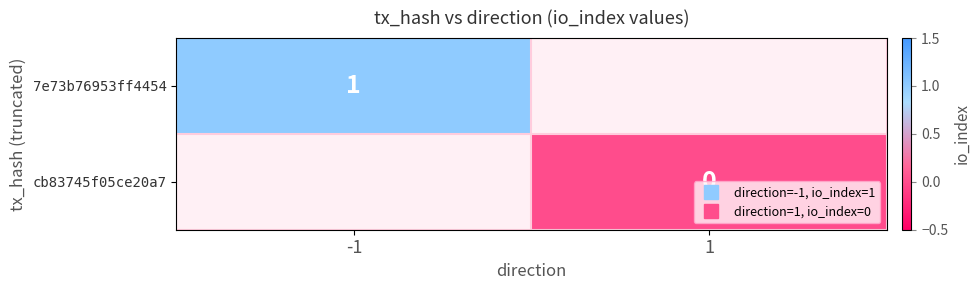

At -1, list the series in order from largest to smallest.

7e73b76953ff4454, cb83745f05ce20a7